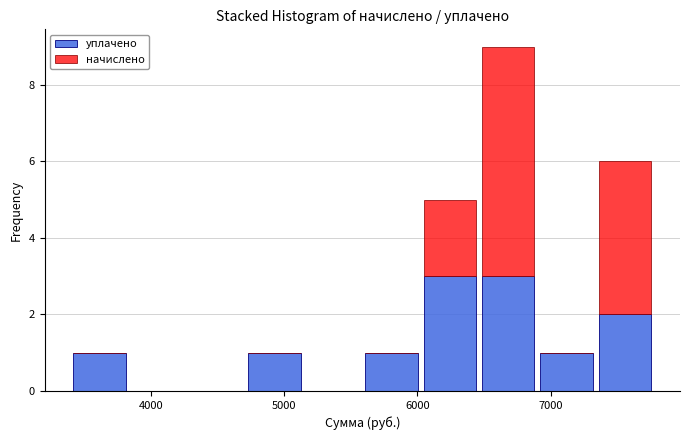

Which range on the x-axis has the tallest stacked bar (by total height)?

6500 to 6900